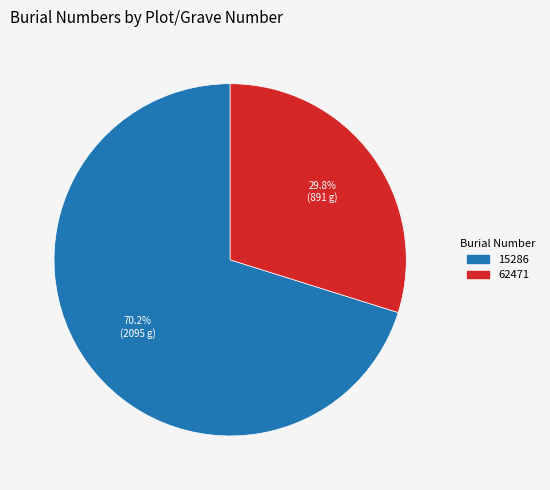

What percentage do 15286 and 62471 together represent?

100.0%